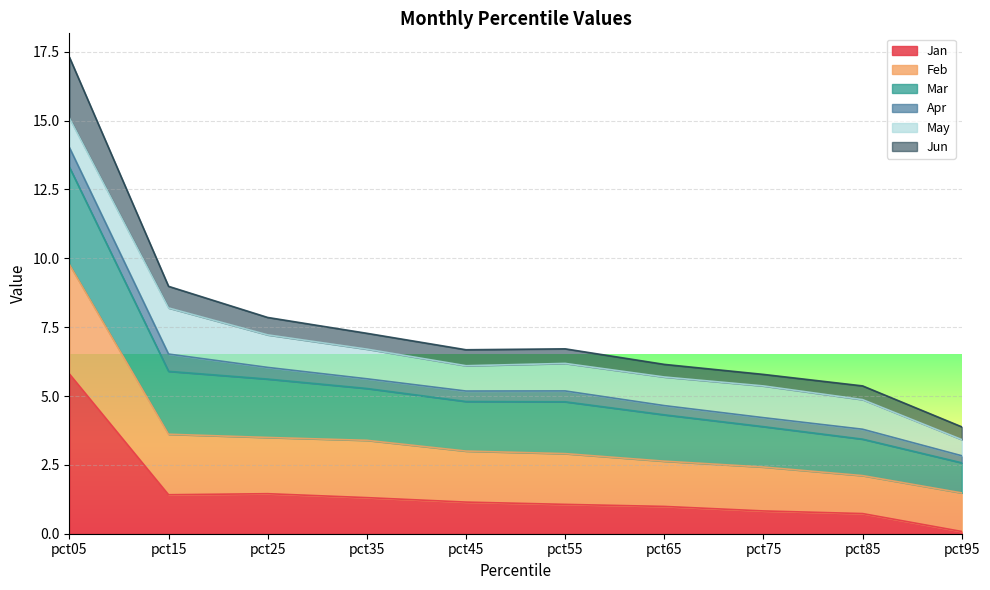

In Mar, how many points are lower than both neighbors (excluding endpoints)?

1